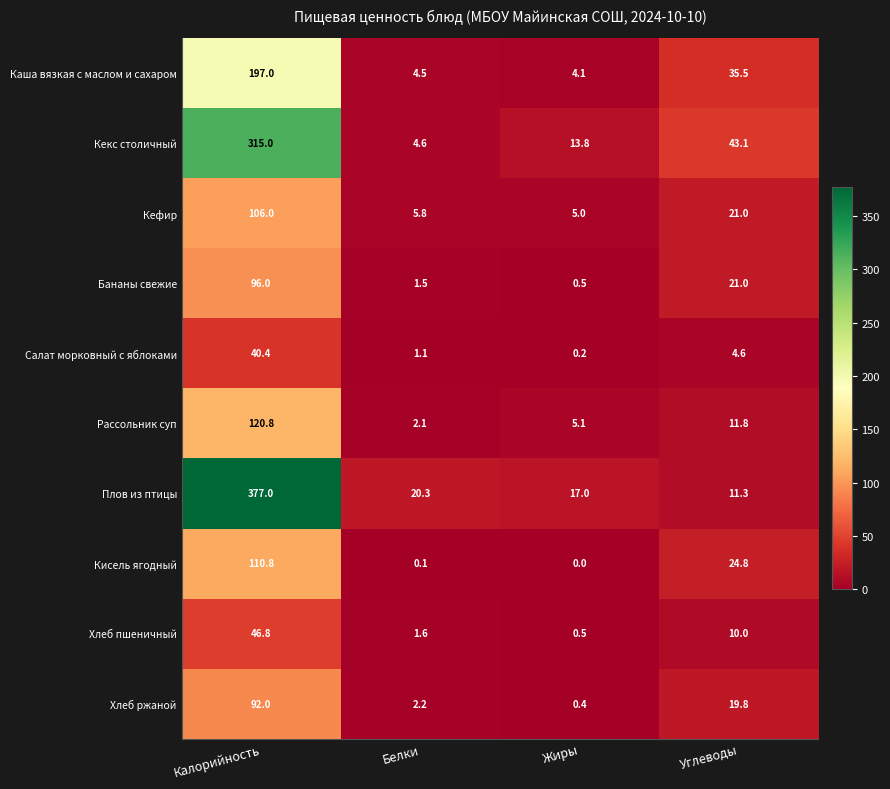

At which category does the chart reach its minimum across all series?

Жиры